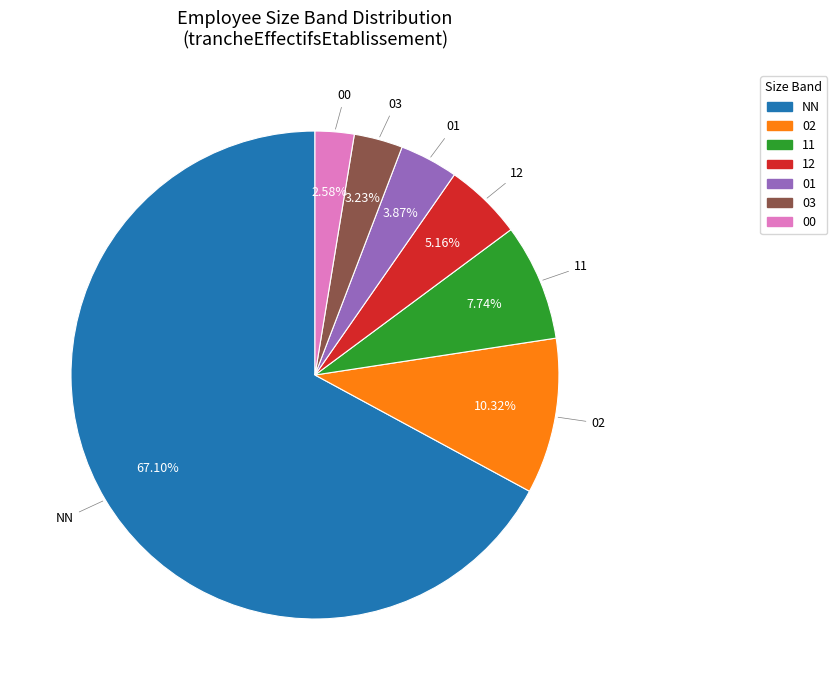

To the nearest percent, what is the average slice percentage?

14%